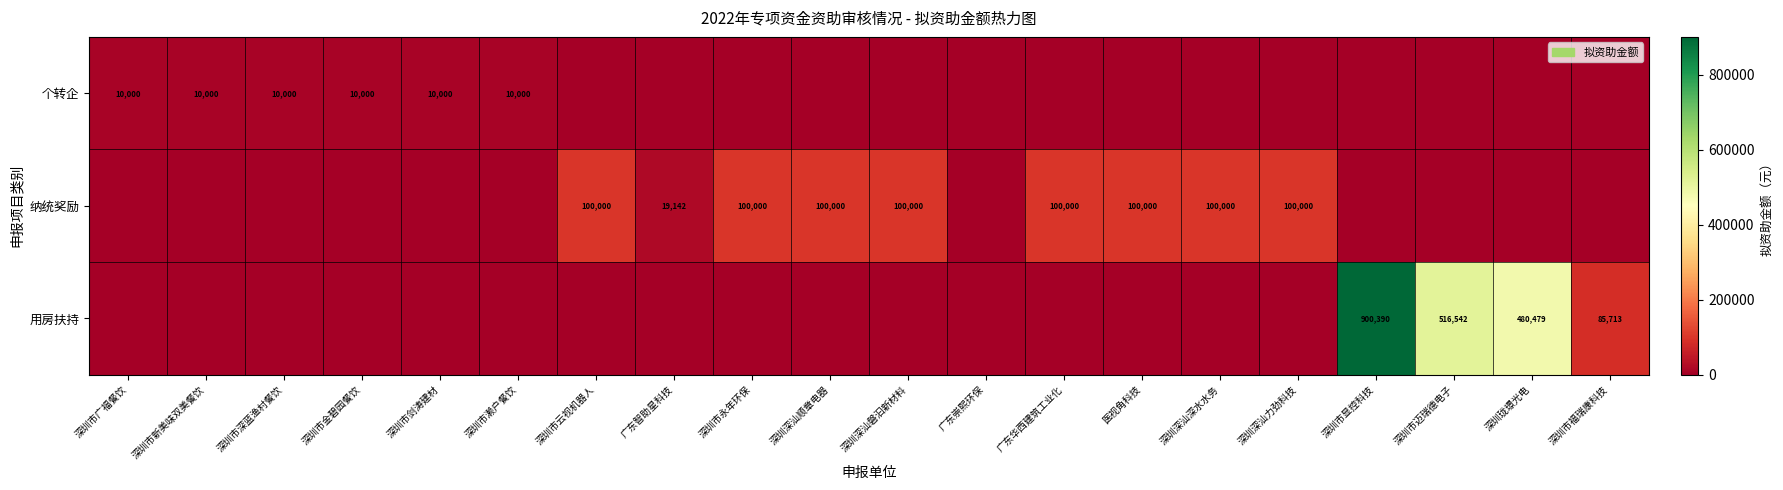

The value of 纳统奖励 at 深圳深汕力劲科技 is 65729. True or false?

False